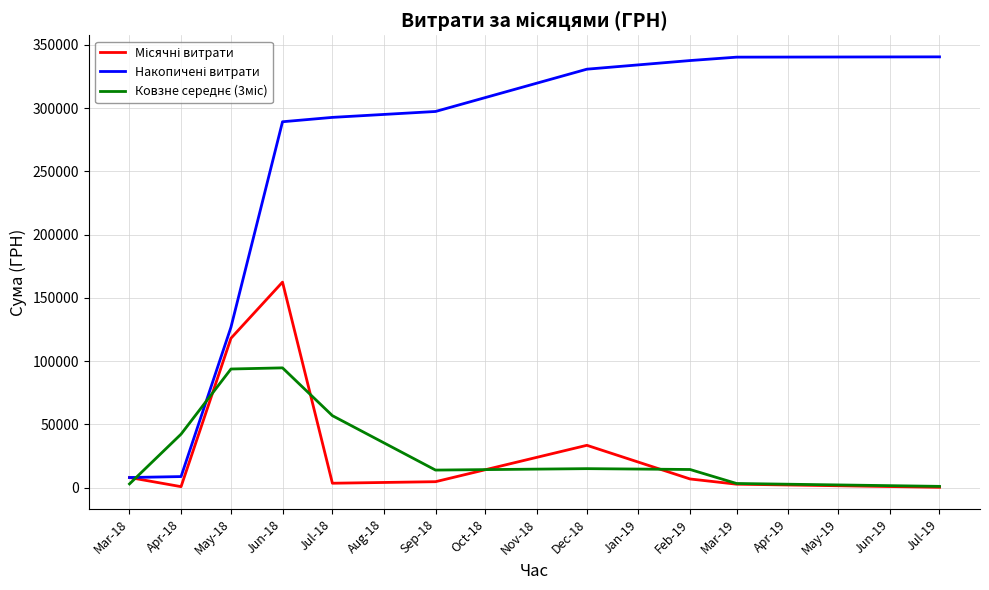

At which category is the sum across all series the highest?

Jun-18